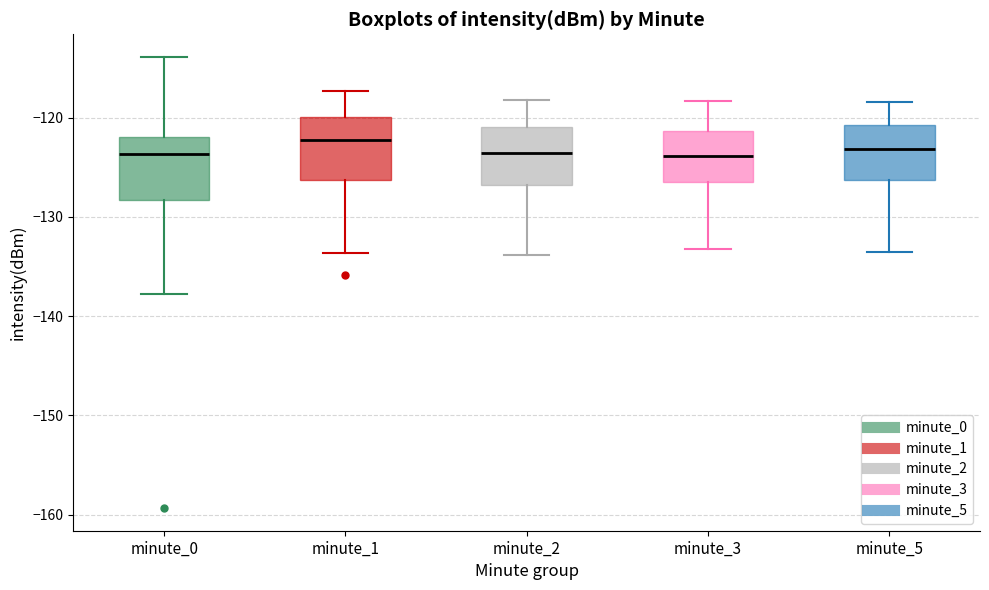

Reading left to right, read every box against the y-axis: the position of its median line, the range the box covers, and the ends of its whiskers. The values are not printed on the chart, so give them approximately, as read against the axis.

minute_0: median -124, box -128 to -122, whiskers -138 to -114
minute_1: median -122, box -126 to -120, whiskers -134 to -117
minute_2: median -124, box -127 to -121, whiskers -134 to -118
minute_3: median -124, box -126 to -121, whiskers -133 to -118
minute_5: median -123, box -126 to -121, whiskers -133 to -118